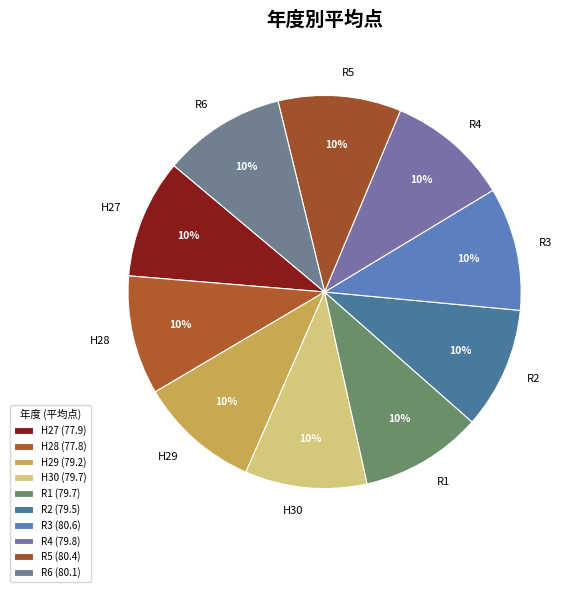

True or false: H28 accounts for 10% of the total.

True